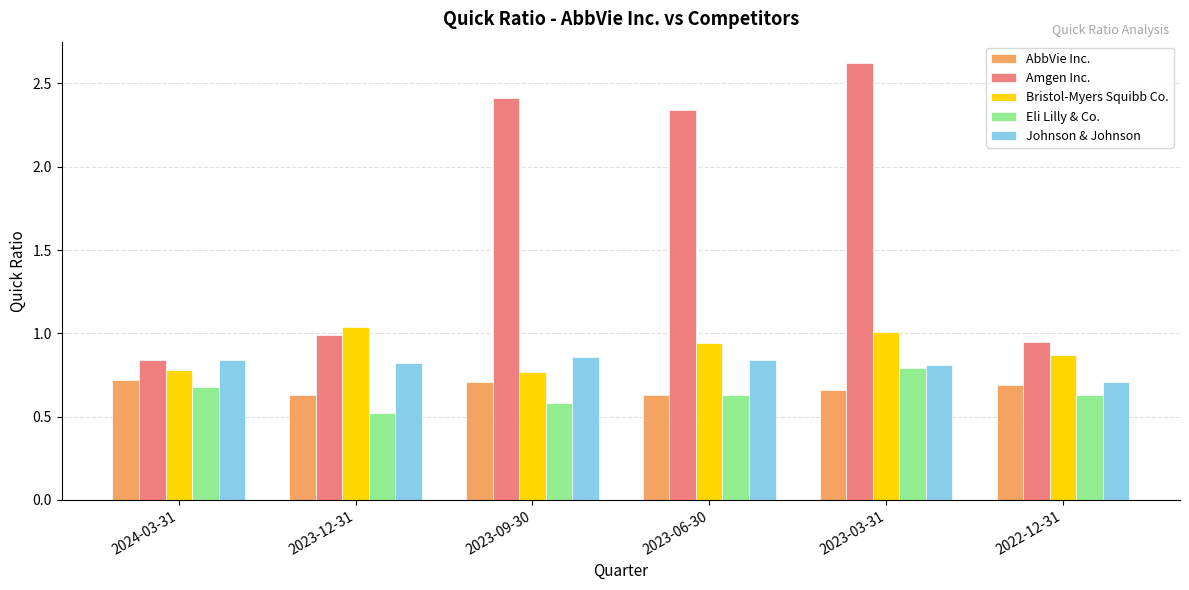

What position from the left is 2023-12-31?

2